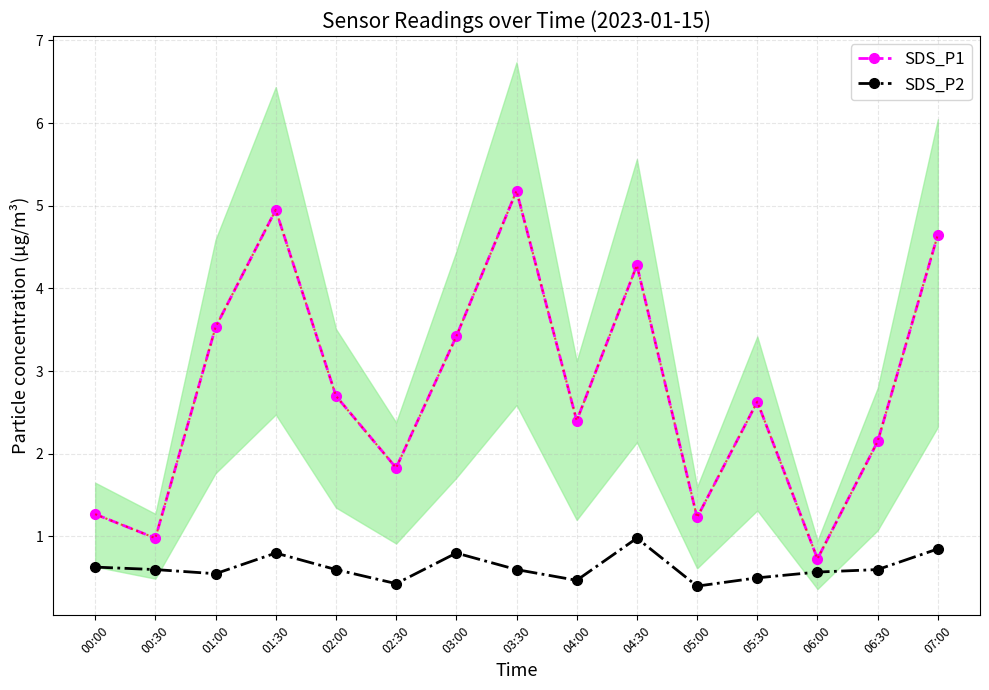

Between 02:00 and 03:30, which series saw the biggest shift?

SDS_P1